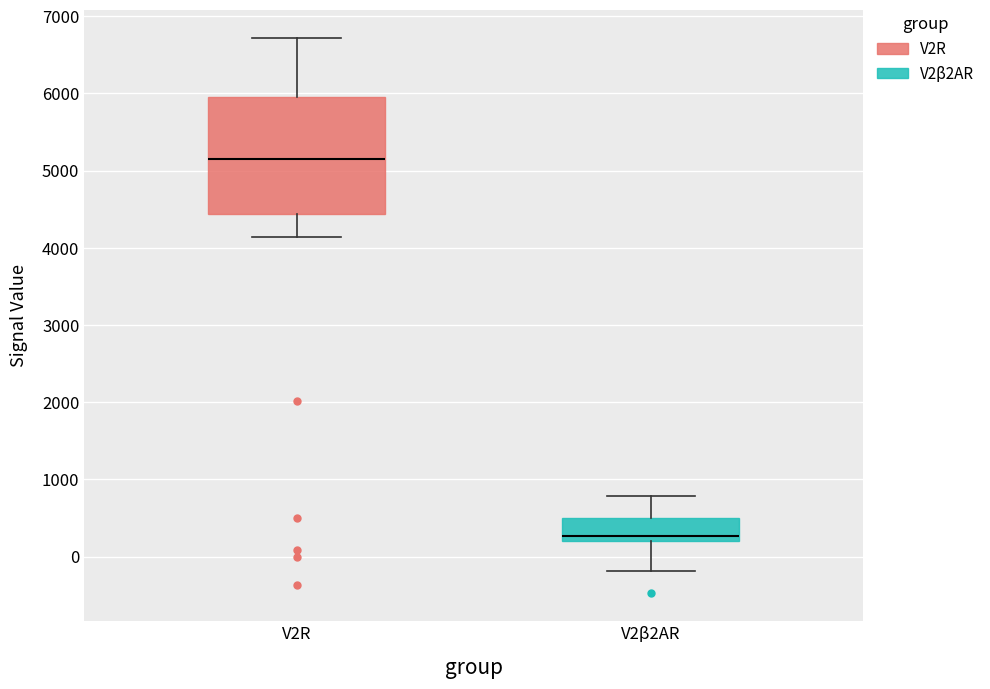

Reading left to right, read every box against the y-axis: the position of its median line, the range the box covers, and the ends of its whiskers. The values are not printed on the chart, so give them approximately, as read against the axis.

V2R: median 5100, box 4400 to 6000, whiskers 4100 to 6700
V2β2AR: median 300, box 200 to 500, whiskers -200 to 800